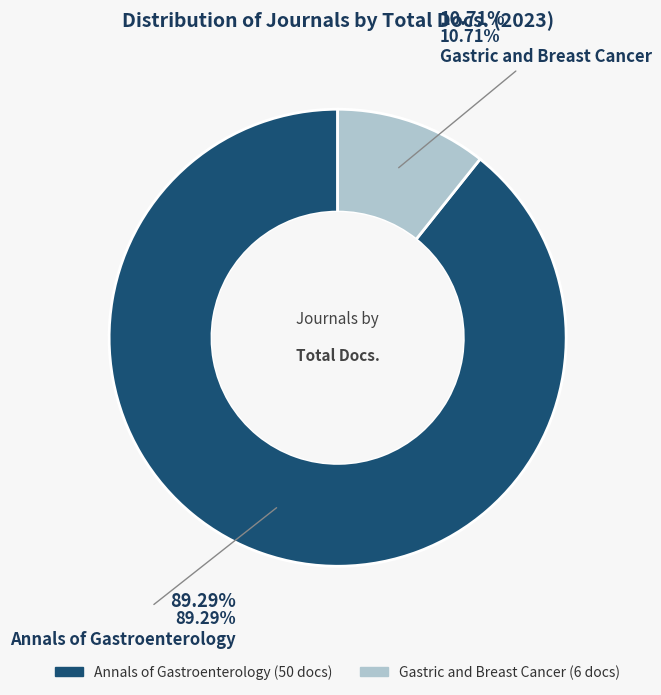

How much of the chart is everything except Gastric and Breast Cancer?

89.3%